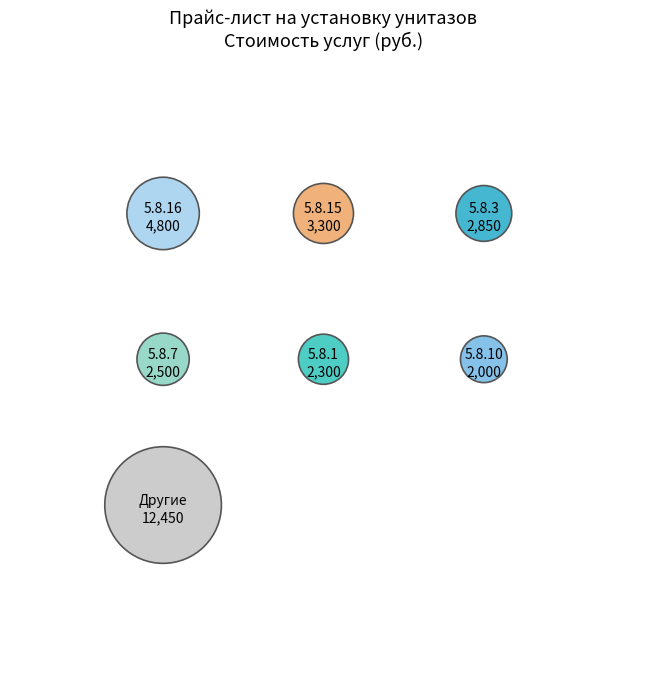

Is there a majority slice in this chart?

No